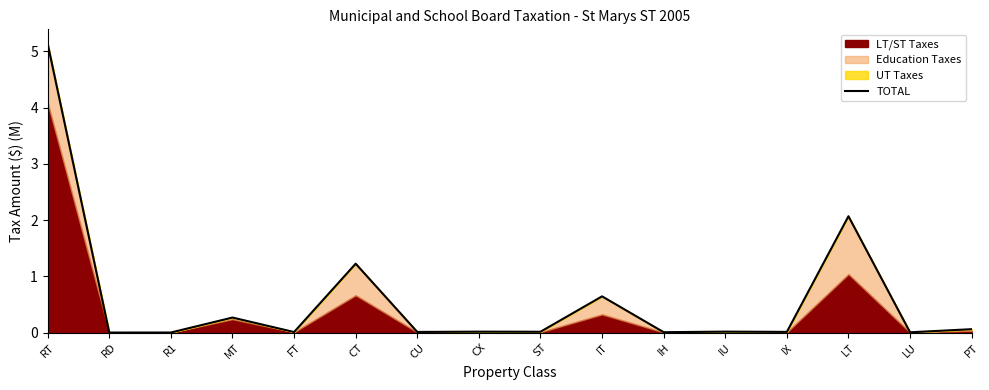

At which category does the chart reach its minimum across all series?

RD